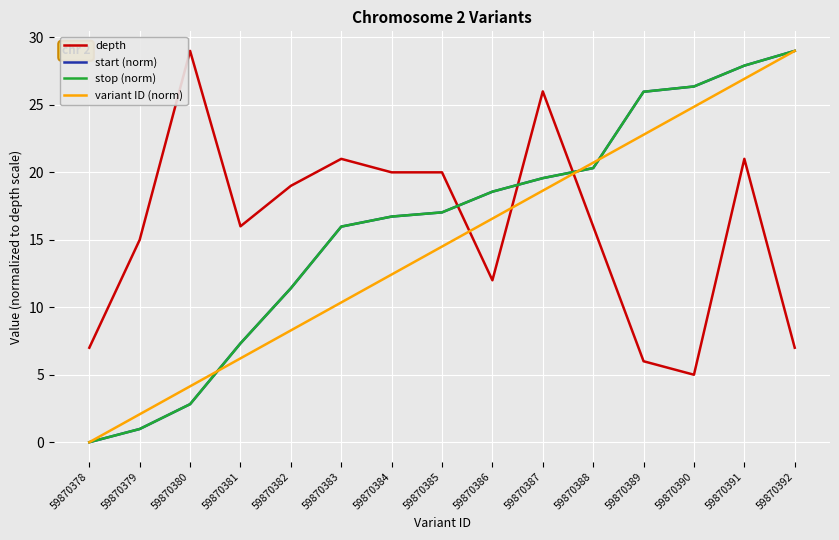

At which category does depth reach its first local peak?

59870380